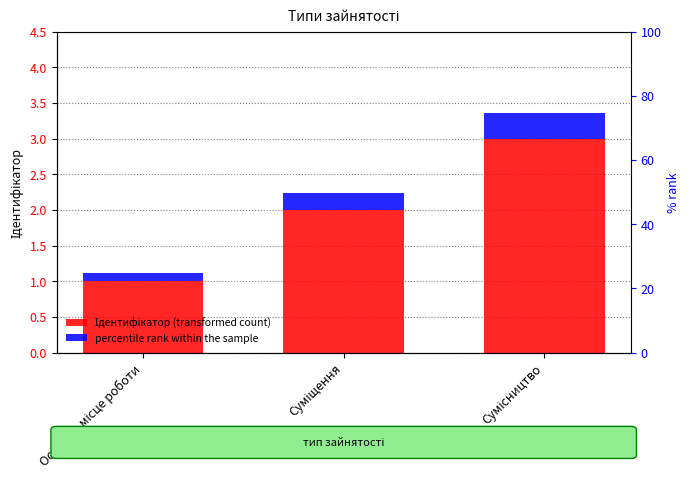

At which label does percentile rank within the sample reach its minimum?

Основне місце роботи